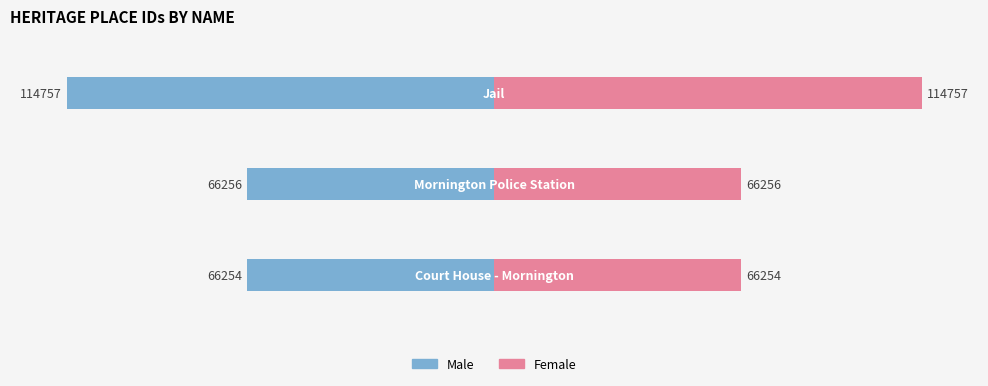

What is the value of the Female bar at the 2nd from the left?

66256